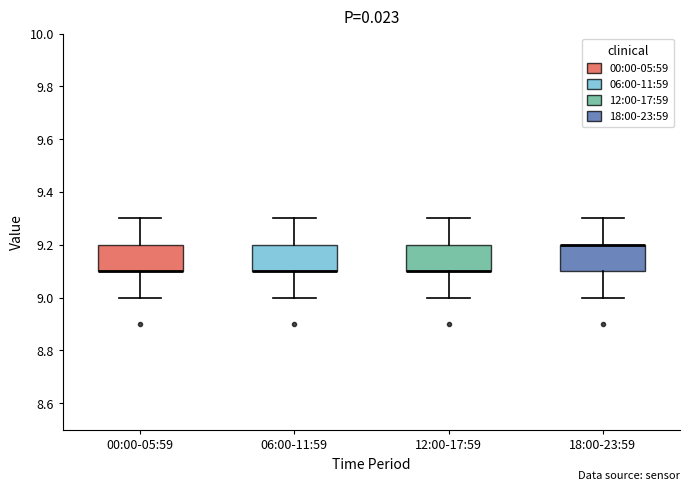

Where is the upper edge of the box for 12:00-17:59 on the y-axis? The values are not printed on the chart, so give them approximately, as read against the axis.

9.2